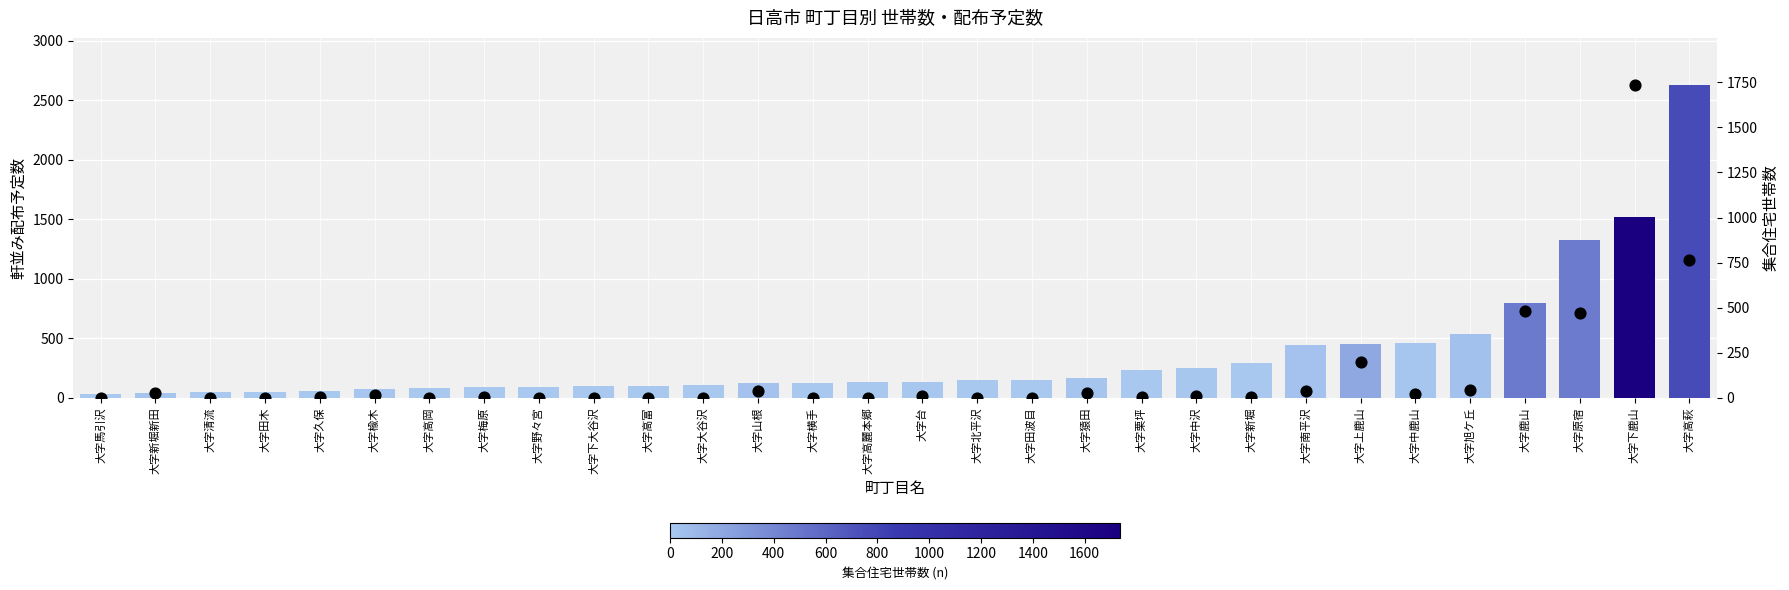

Which series has the largest total across all categories?

軒並み配布